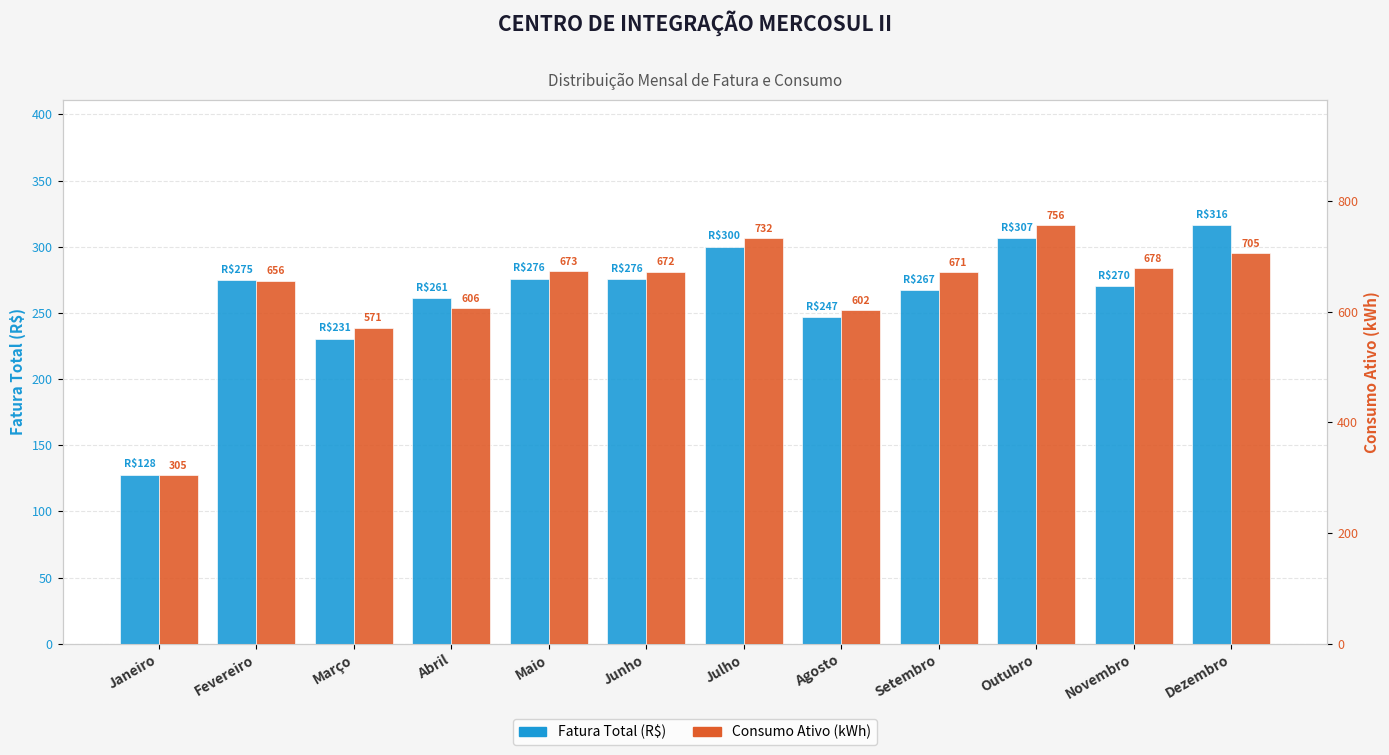

The value of Consumo Ativo (kWh) at Outubro is 271.5. True or false?

False